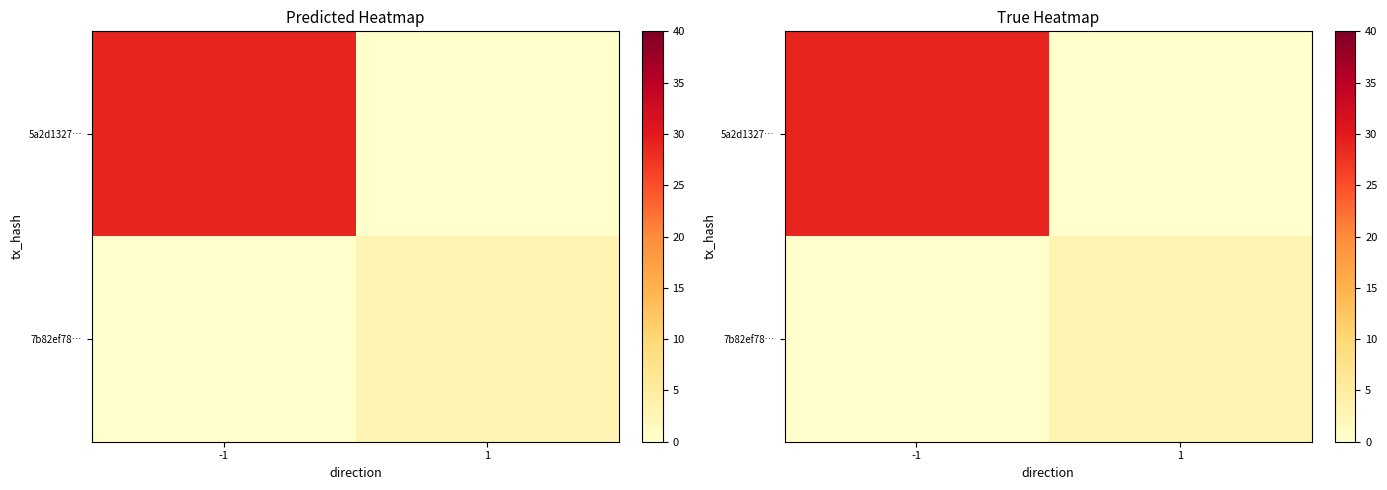

Rank the series by their average value, from lowest to highest.

7b82ef78…, 5a2d1327…